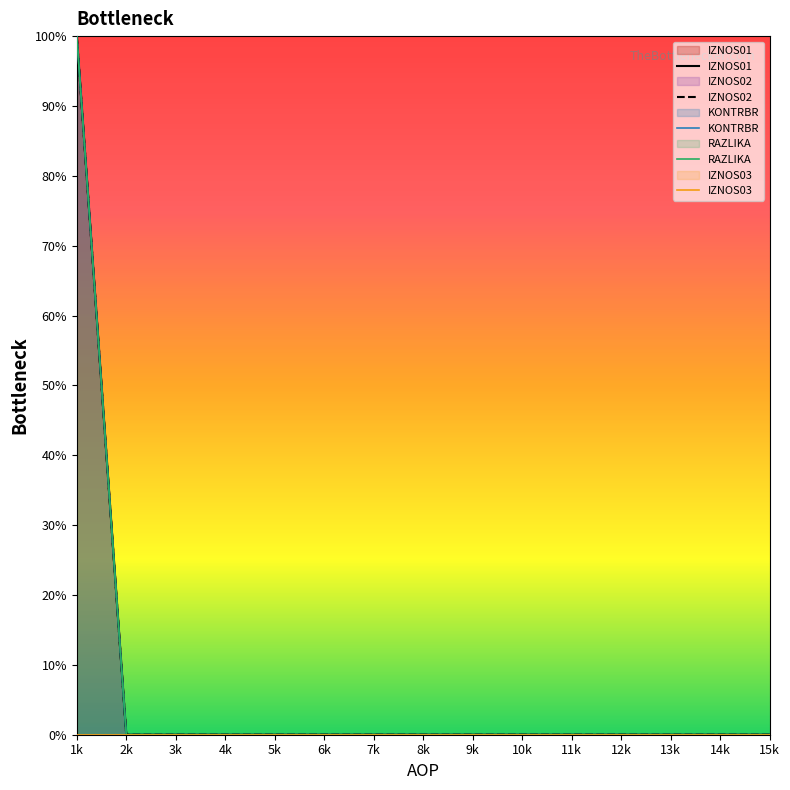

Which series has the largest total across all categories?

IZNOS01